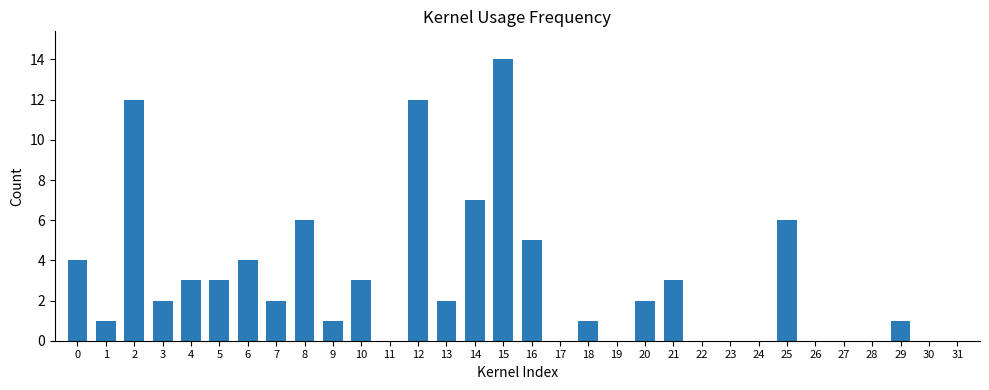

True or false: the data shows 3 at 21.

True